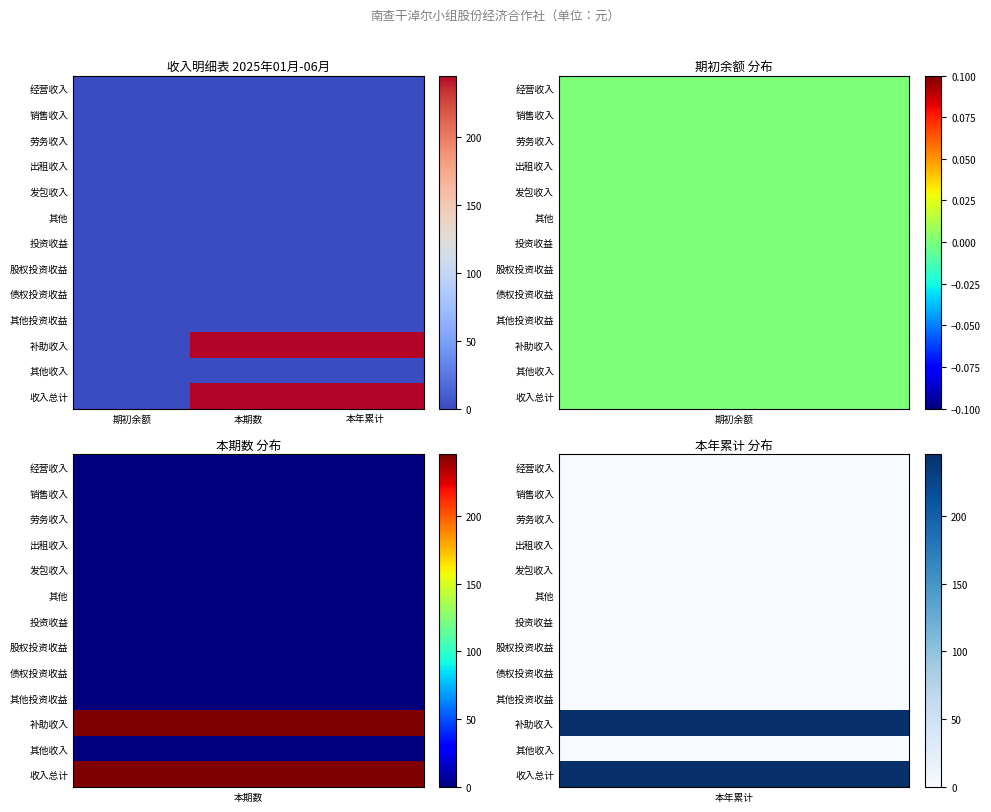

Count the number of categories in the chart.

3